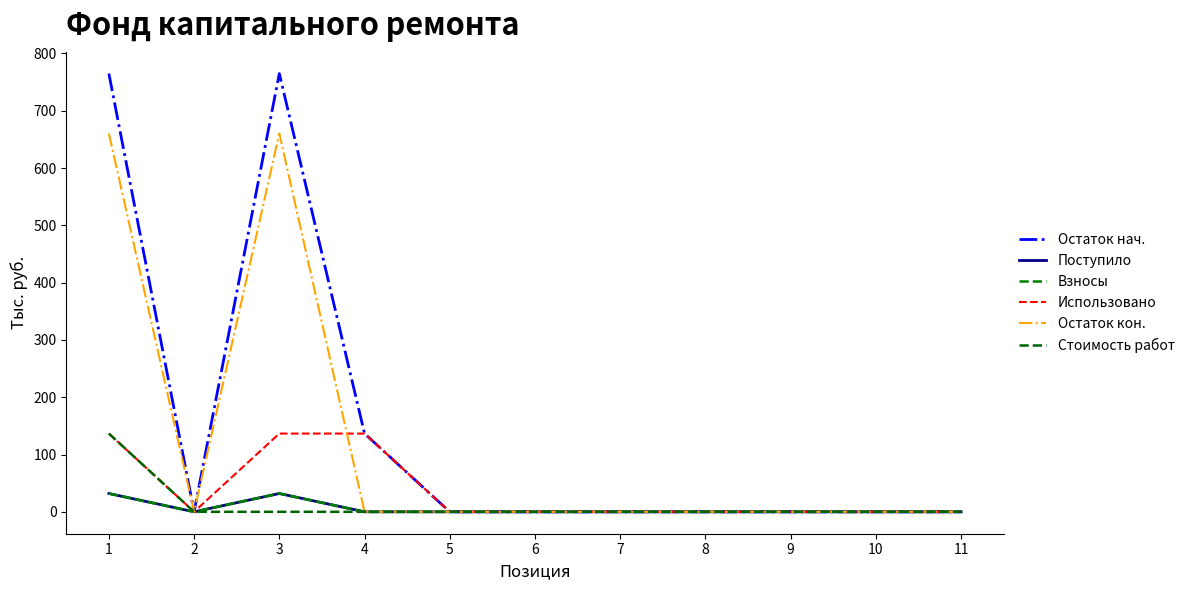

Does the chart display data point markers on the line(s)?

No